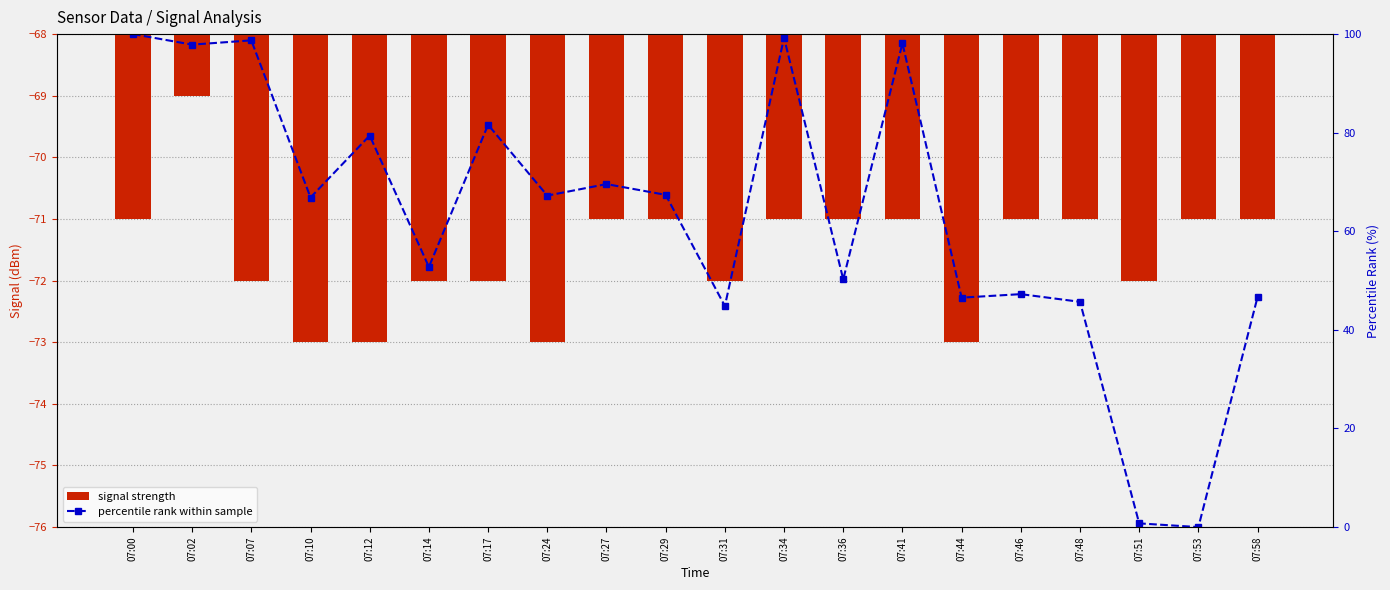

At how many categories does at least one series exceed -45?

20